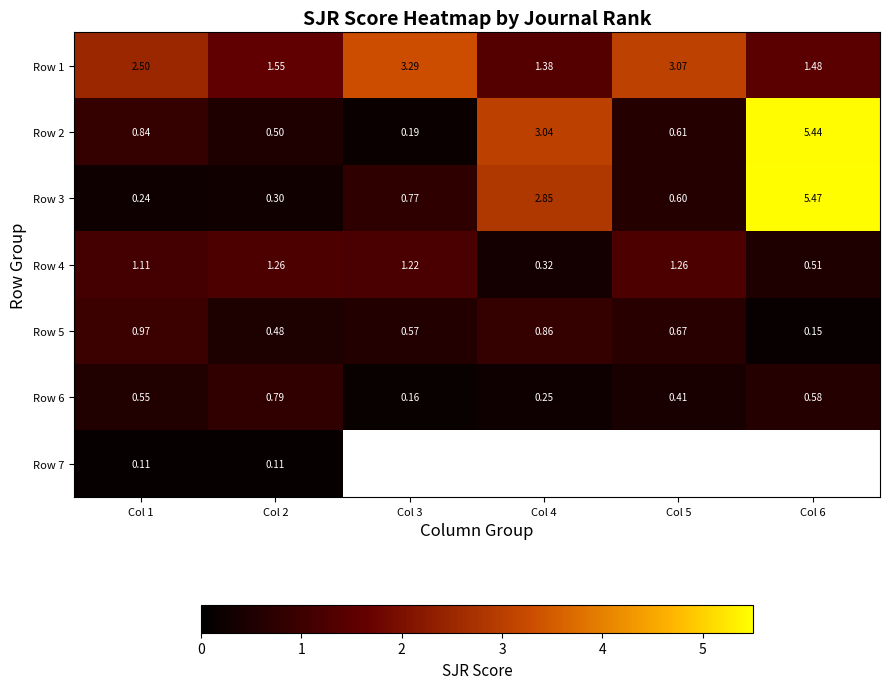

What is the difference between the maximum and second lowest values in the Row 2 series?

4.9